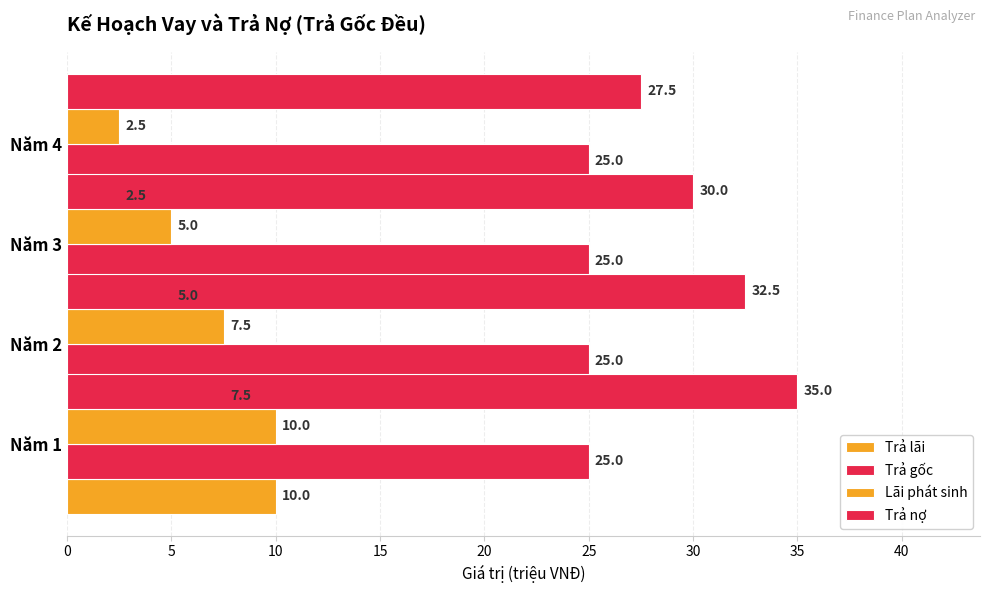

How many data points in Trả lãi are less than 7?

2